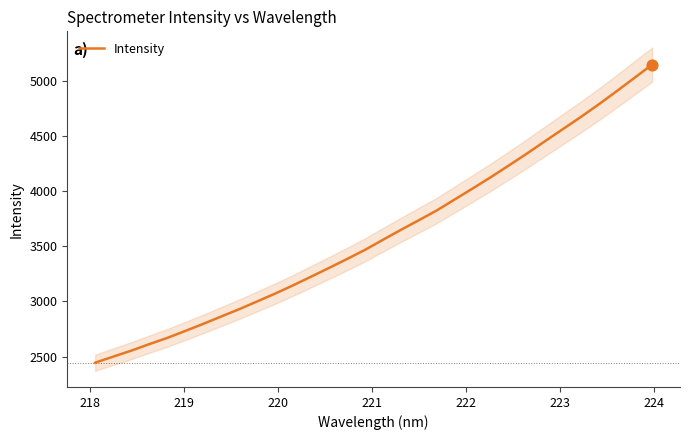

What is the lowest value of the Intensity series?

2445.6